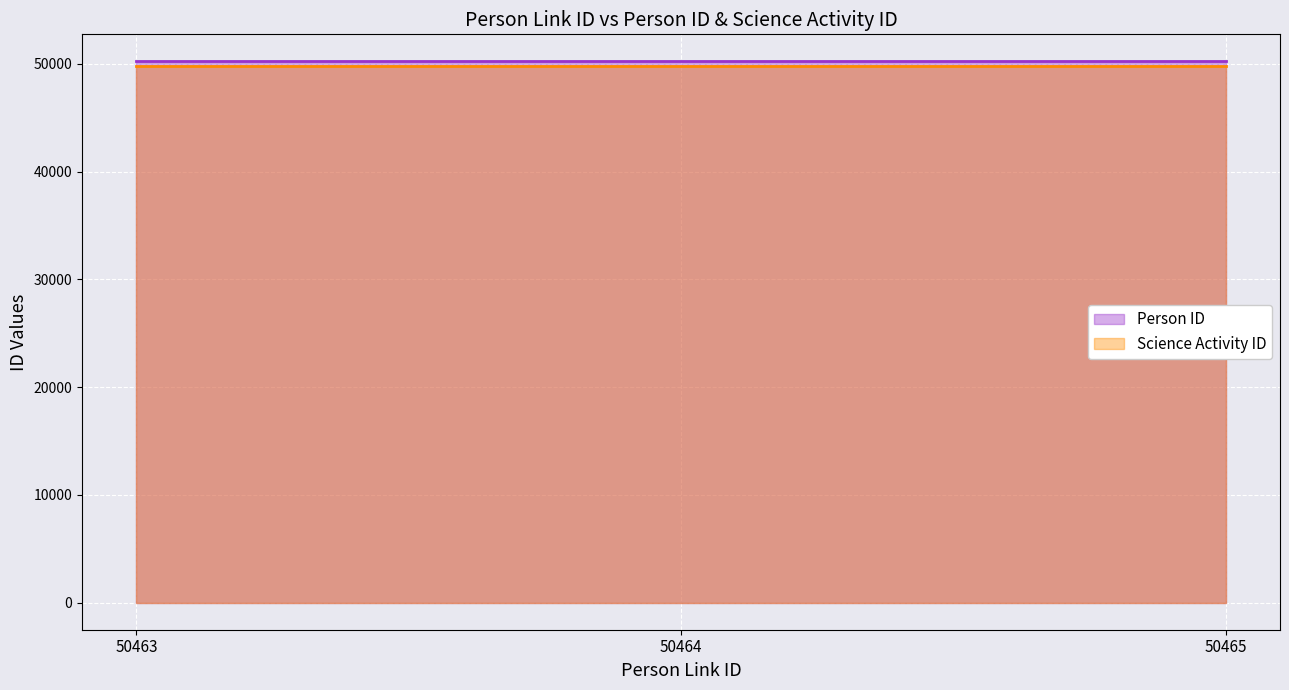

Does the chart display data point markers on the line(s)?

No